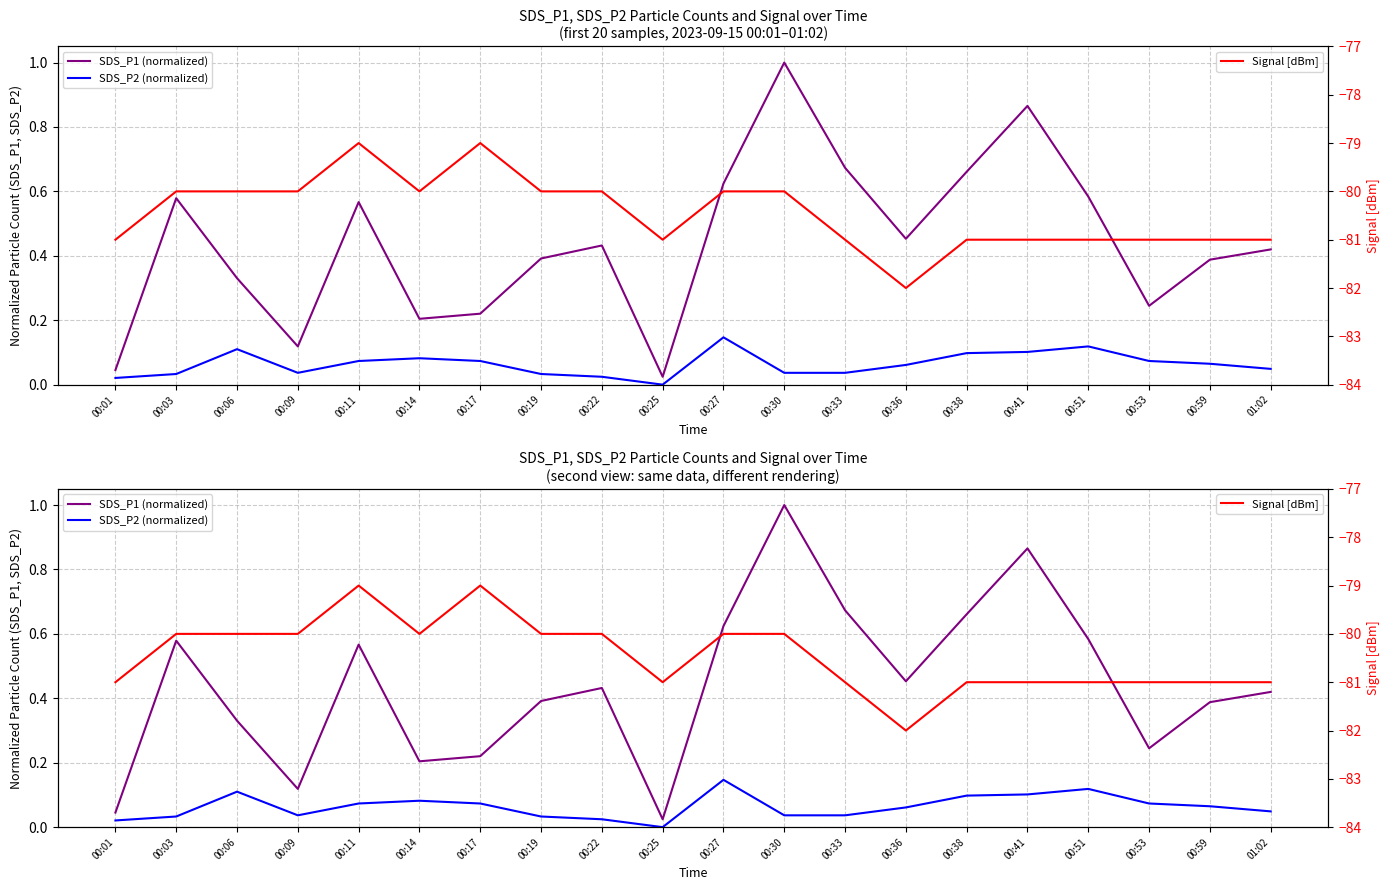

What position from the right is 00:17?

14